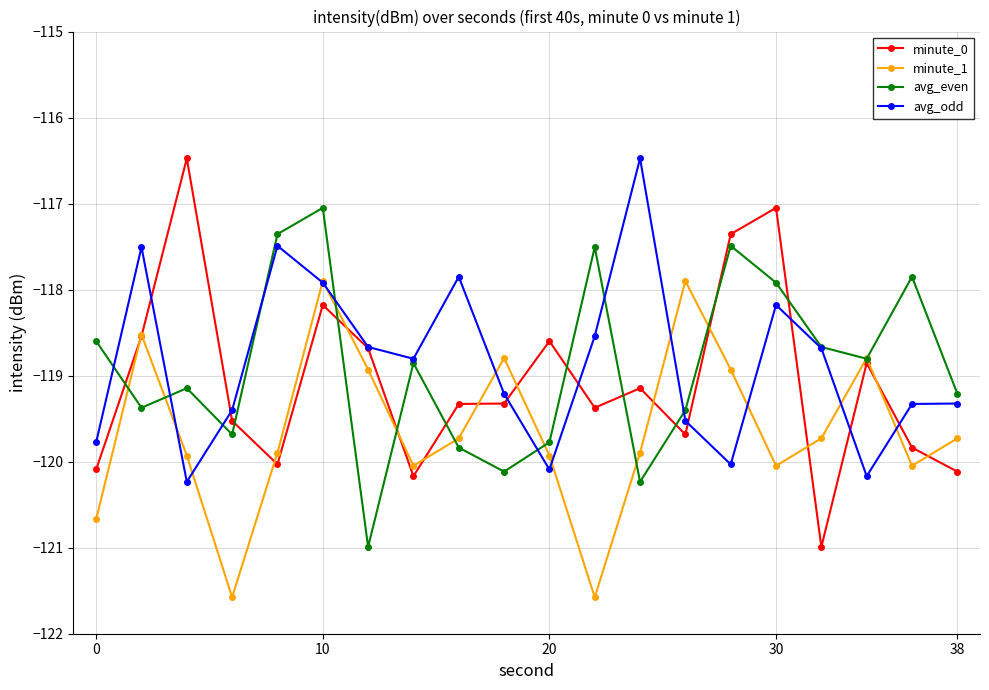

At how many categories does at least one series exceed -118?

11